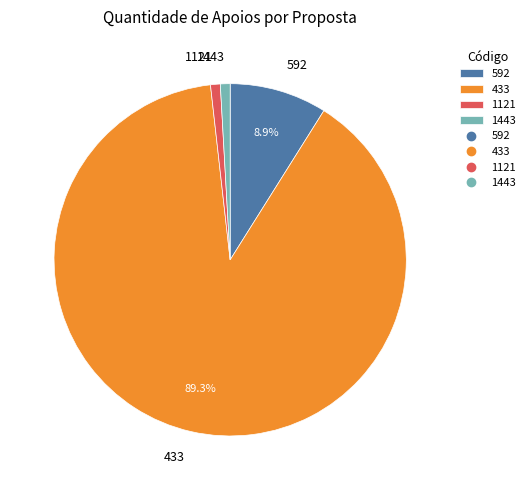

To the nearest percent, what is the difference between the 1443 and 433 slice percentages?

88%